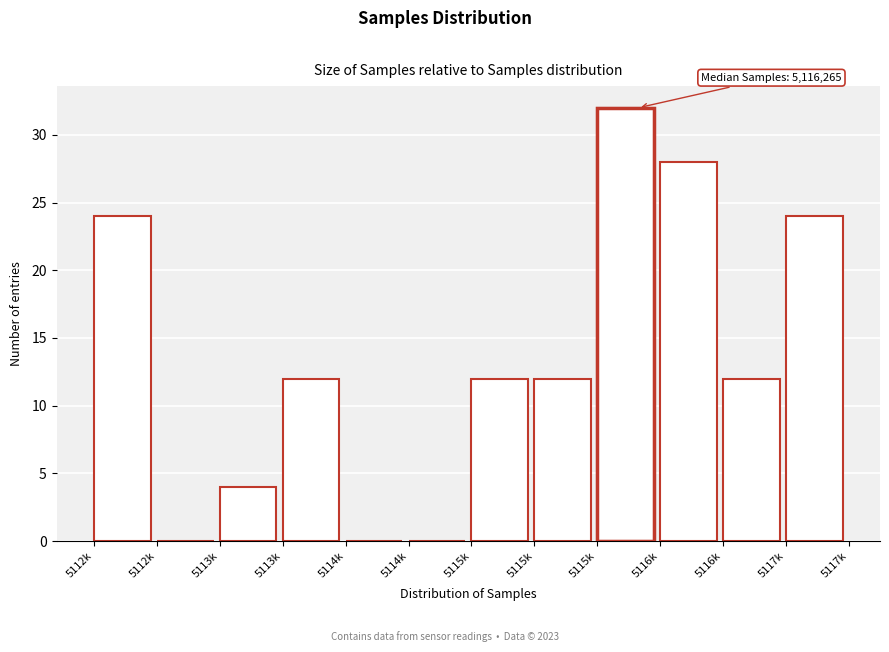

Count the number of data series in this chart.

1